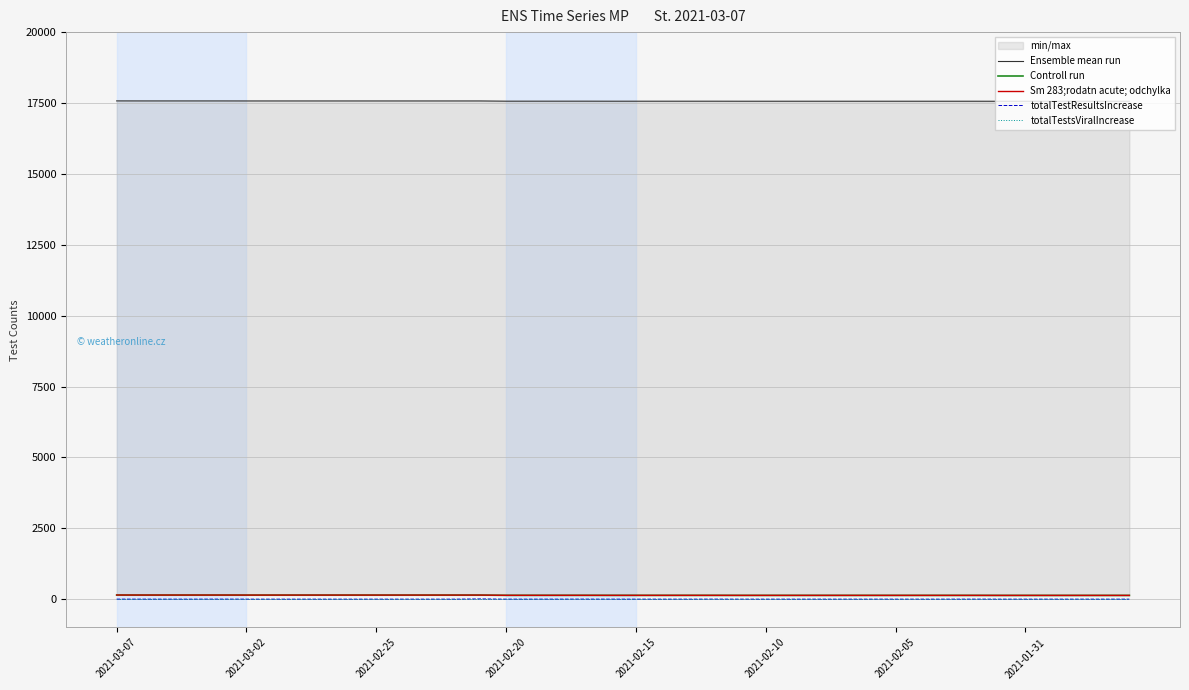

What is the difference between the maximum and minimum values in the Ensemble mean run series?

13